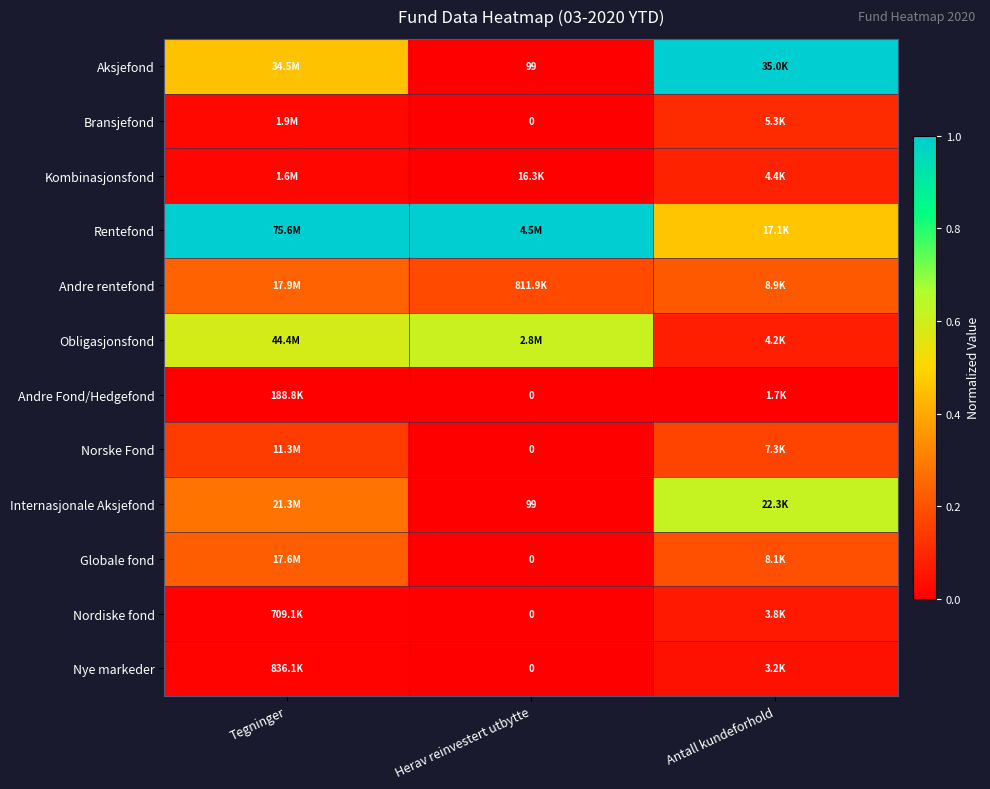

What is the difference between the maximum and minimum values in the Kombinasjonsfond series?

0.1